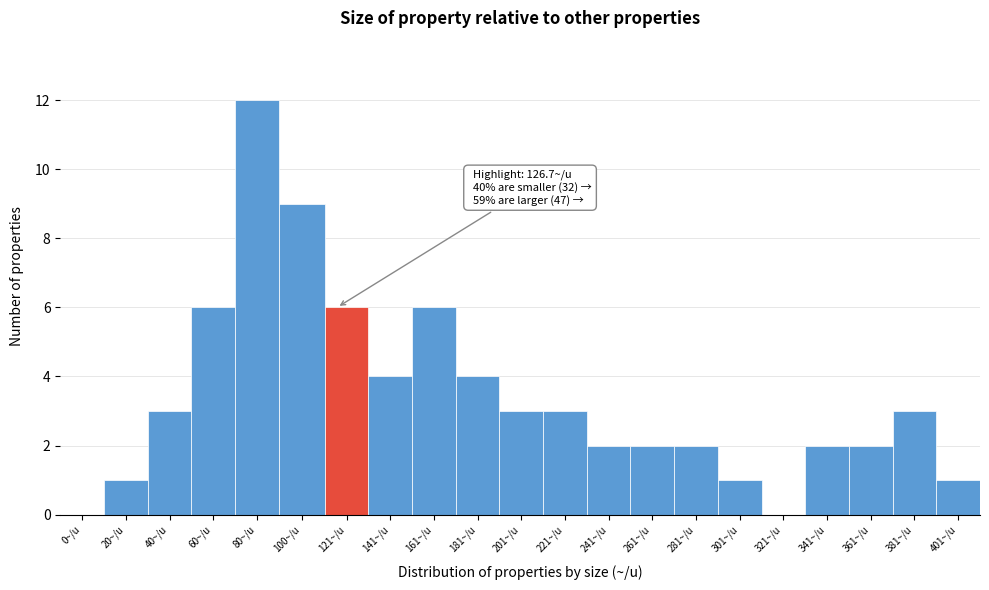

Reading right to left, what are all the values shown in this chart?

401~/u=1	381~/u=3	361~/u=2	341~/u=2	321~/u=0	301~/u=1	281~/u=2	261~/u=2	241~/u=2	221~/u=3	201~/u=3	181~/u=4	161~/u=6	141~/u=4	121~/u=6	100~/u=9	80~/u=12	60~/u=6	40~/u=3	20~/u=1	0~/u=0